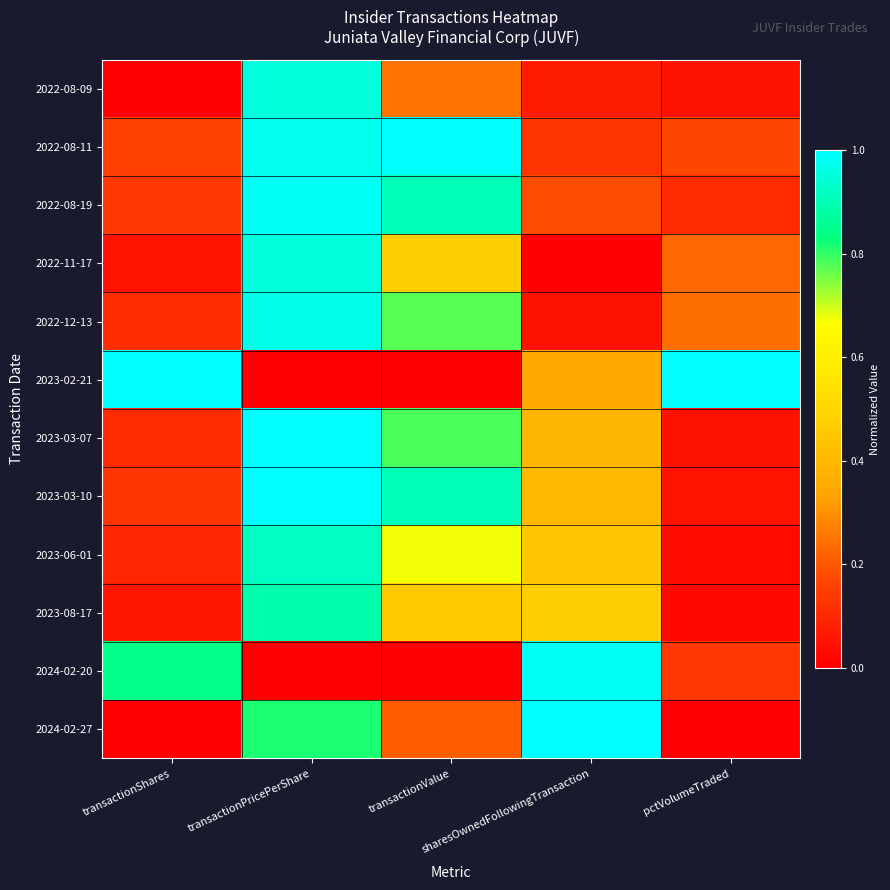

What is the total value across all series at transactionShares?

2.7